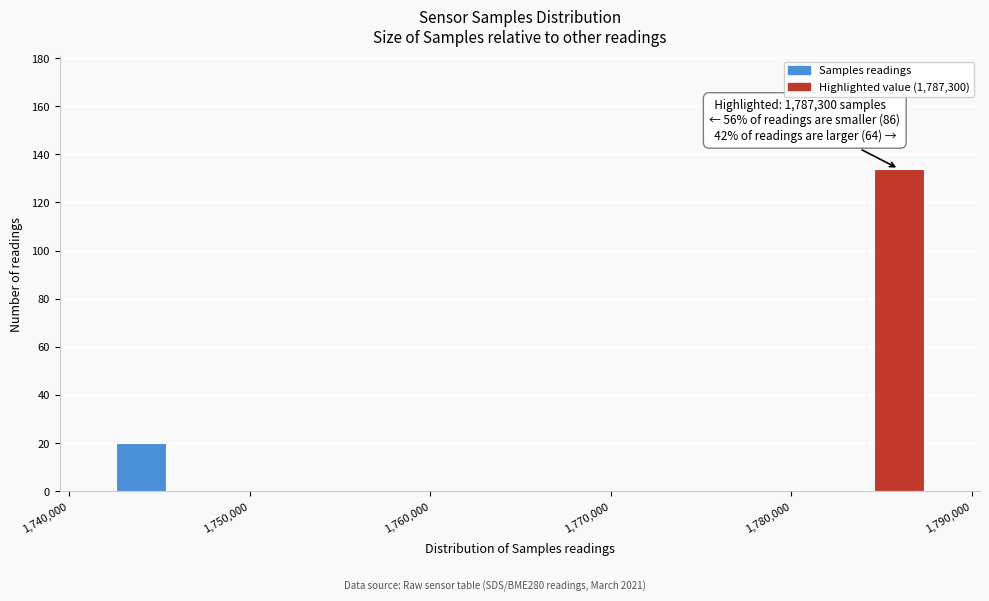

Around what value on the x-axis is the tallest bar? Give the approximate position of its centre, as read against the axis.

1786000